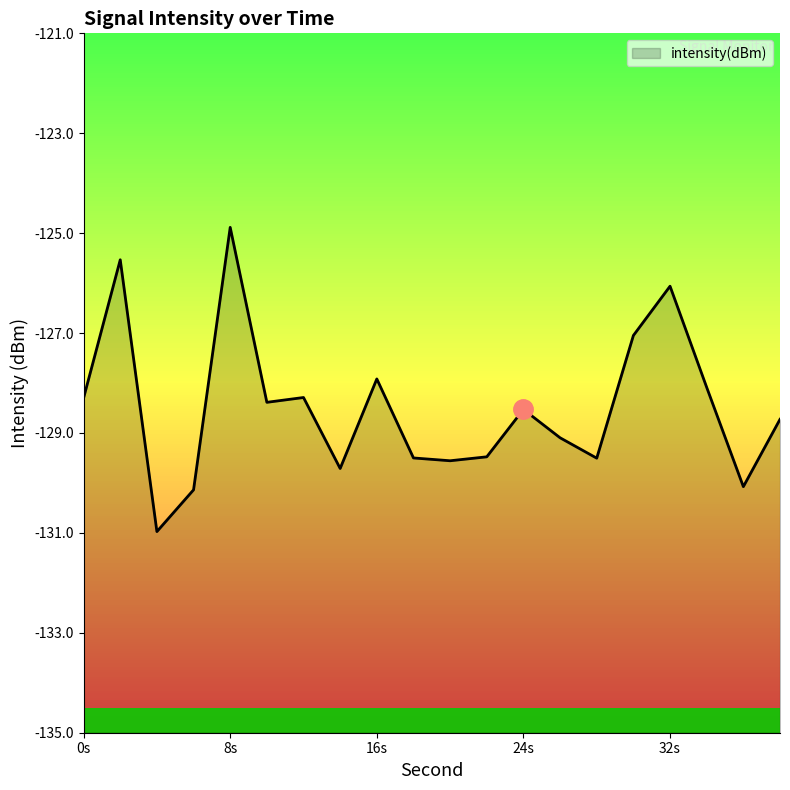

How many lines are shown in the chart?

1